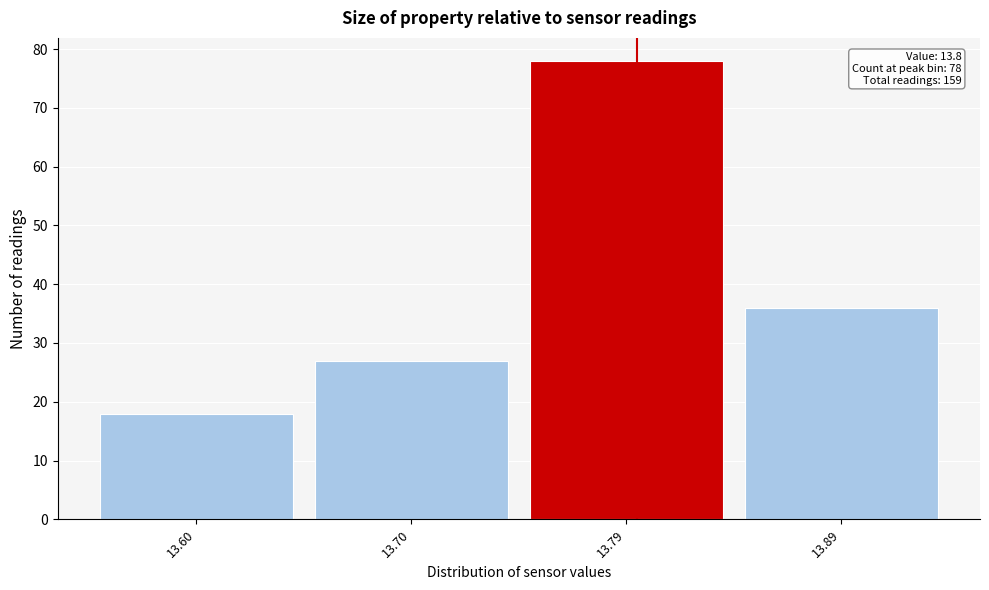

Reading right to left, transcribe all the data shown in this chart.

13.89=36	13.79=78	13.70=27	13.60=18